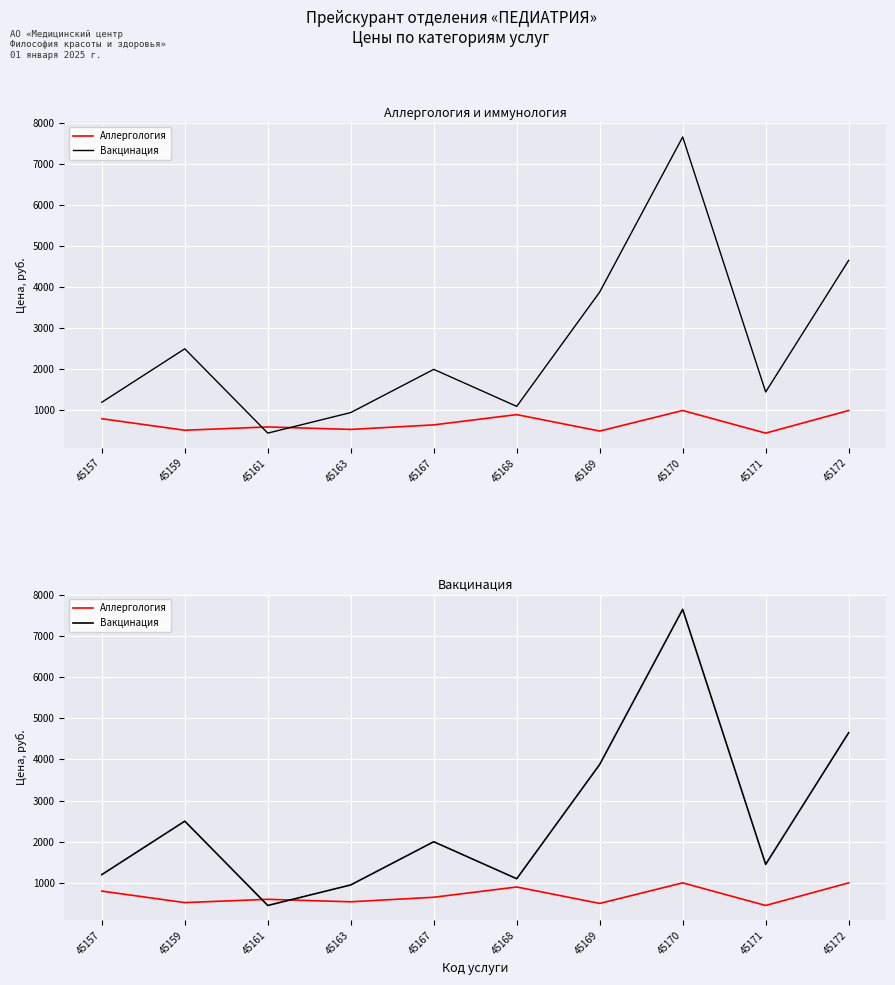

List the series in order of their peak value, highest first.

Вакцинация, Аллергология